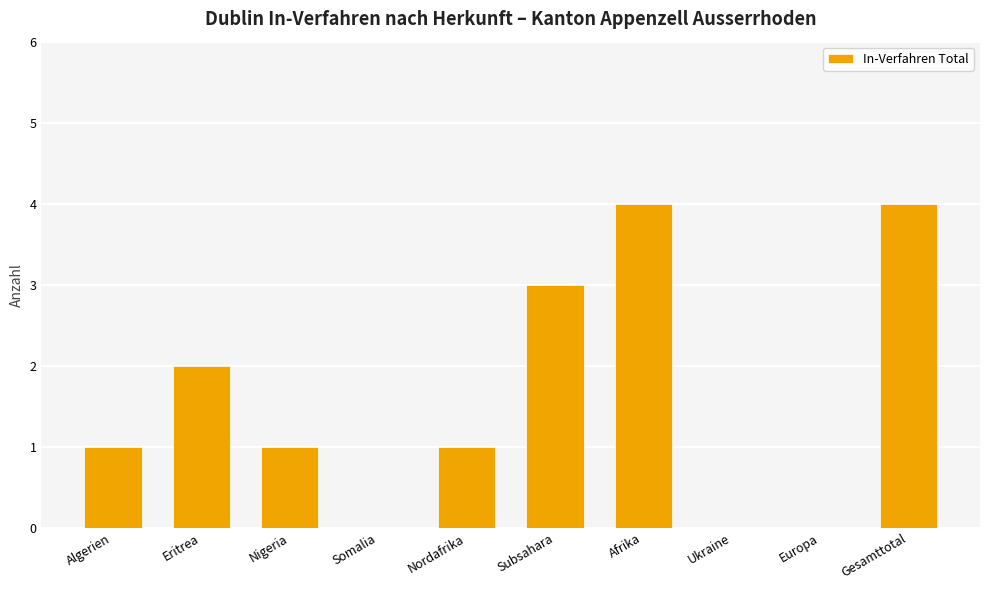

What is the sum of the values at Algerien and Afrika?

5